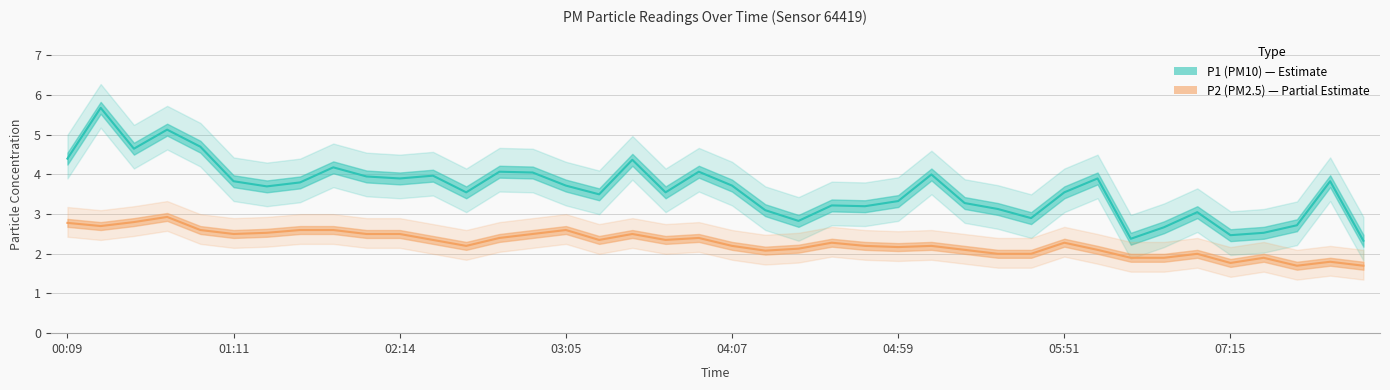

Reading left to right, extract all data points from this chart.

P1 (PM10): 4.4	5.7	4.7	5.1	4.7	3.8	3.7	3.8	4.2	4.0	3.9	4.0	3.5	4.1	4.0	3.7	3.5	4.4	3.5	4.1	3.7	3.1	2.8	3.2	3.2	3.3	4.0	3.3	3.1	2.9	3.5	3.9	2.4	2.7	3.0	2.5	2.5	2.7	3.8	2.3
P2 (PM2.5): 2.8	2.7	2.8	2.9	2.6	2.5	2.5	2.6	2.6	2.5	2.5	2.4	2.2	2.4	2.5	2.6	2.4	2.5	2.4	2.4	2.2	2.1	2.1	2.3	2.2	2.2	2.2	2.1	2.0	2.0	2.3	2.1	1.9	1.9	2.0	1.8	1.9	1.7	1.8	1.7